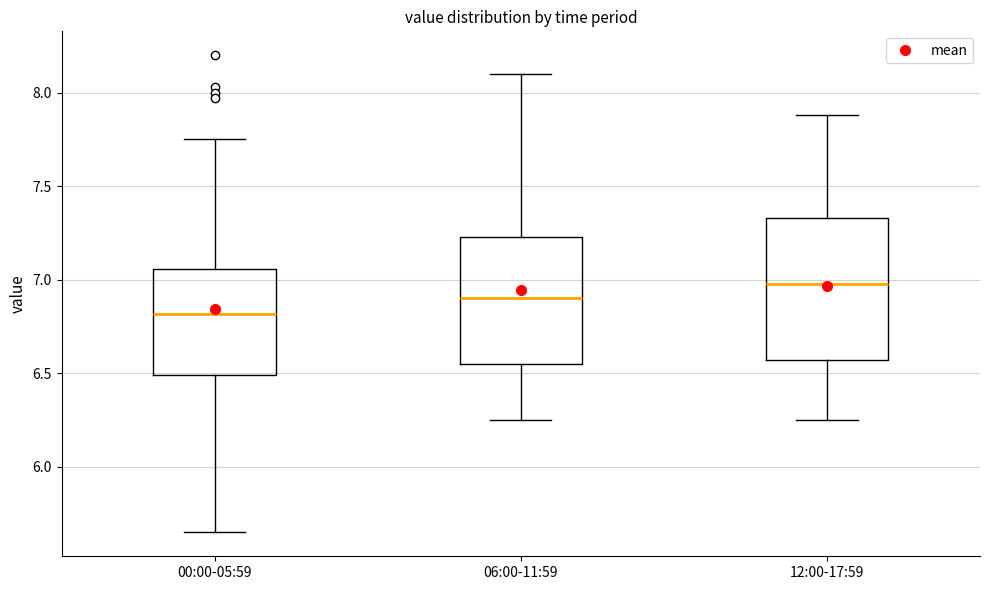

Where does the upper whisker of the box for 06:00-11:59 end on the y-axis? The values are not printed on the chart, so give them approximately, as read against the axis.

8.10